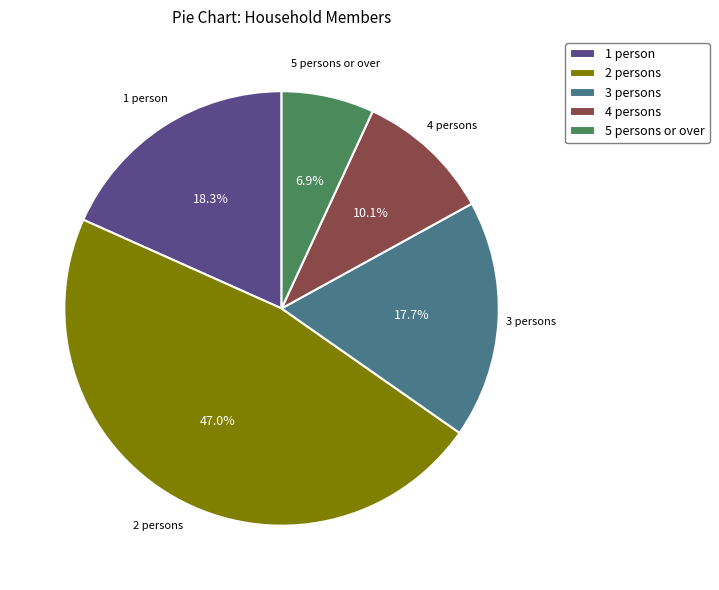

What is the ratio of the value at 5 persons or over to the value at 3 persons?

0.4